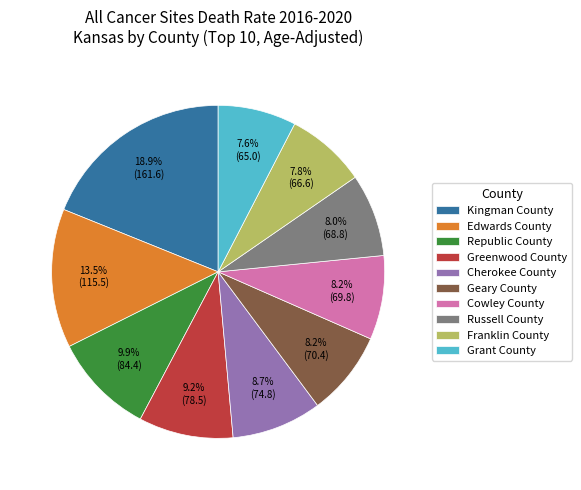

Count the number of slices in the pie.

10